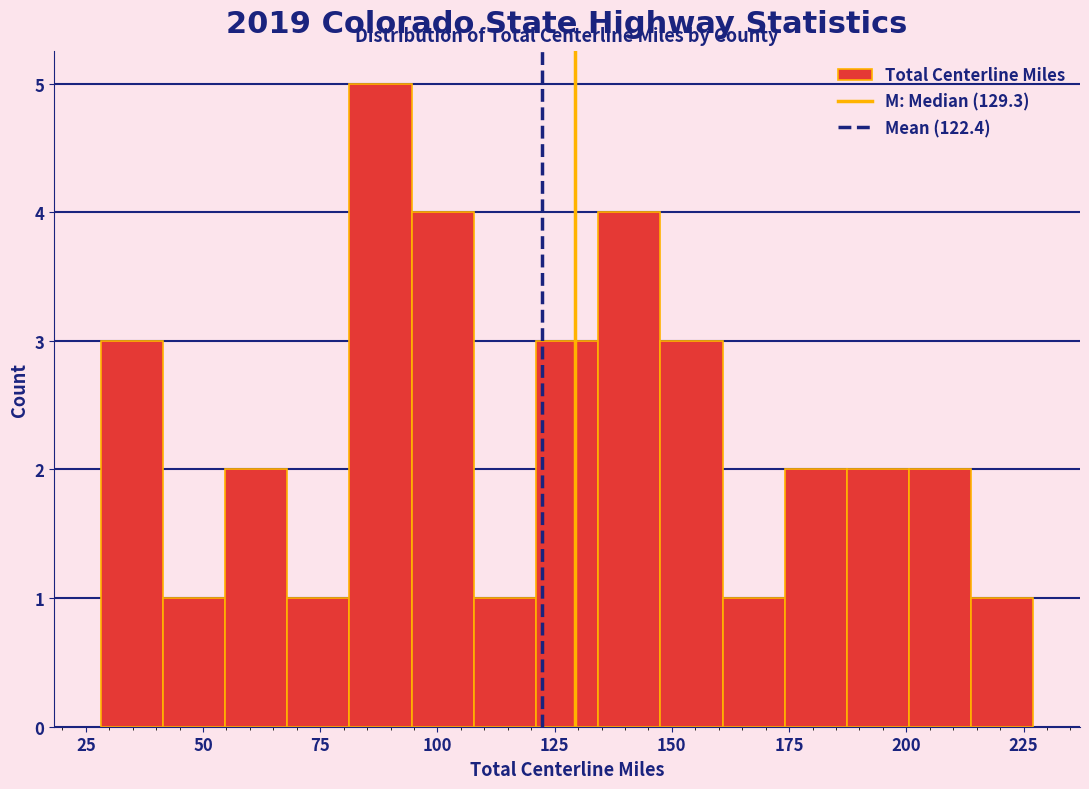

Around what value on the x-axis is the tallest bar? Give the approximate position of its centre, as read against the axis.

90